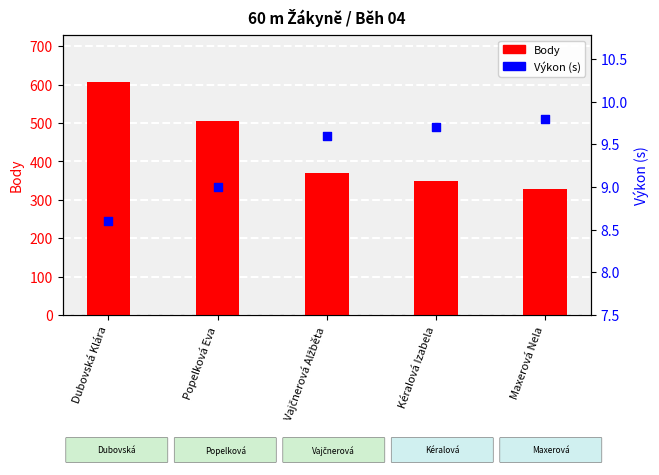

At how many categories does at least one series exceed 164?

5